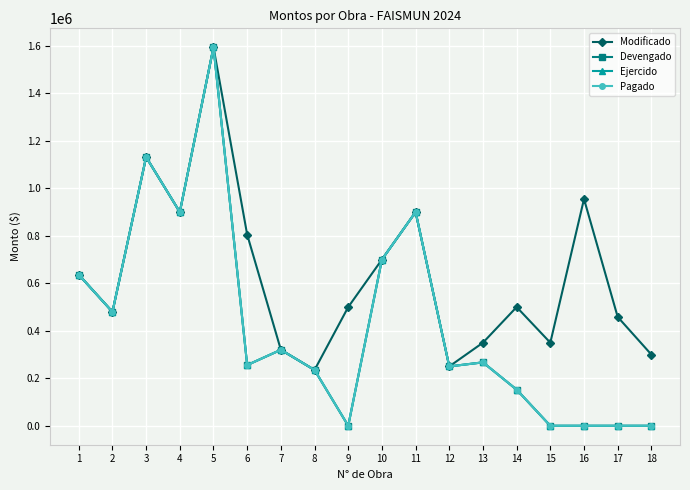

Which category has the highest value in the Pagado series?

5